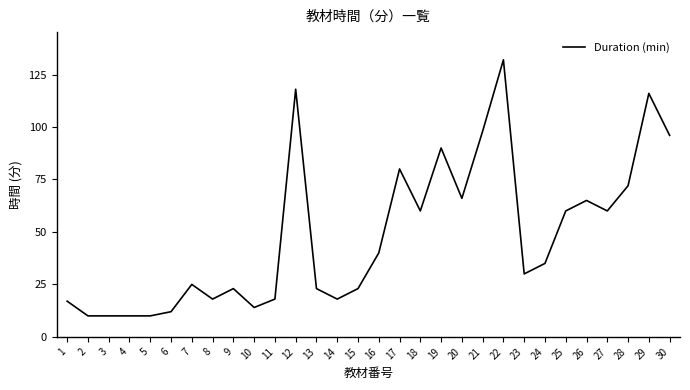

How many lines are shown in the chart?

1